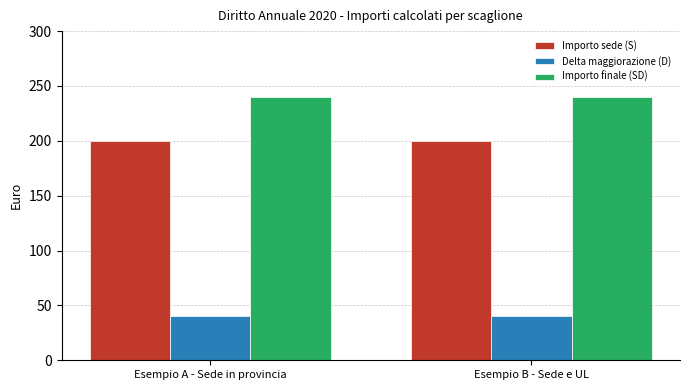

Which series has the largest total across all categories?

Importo finale (SD)